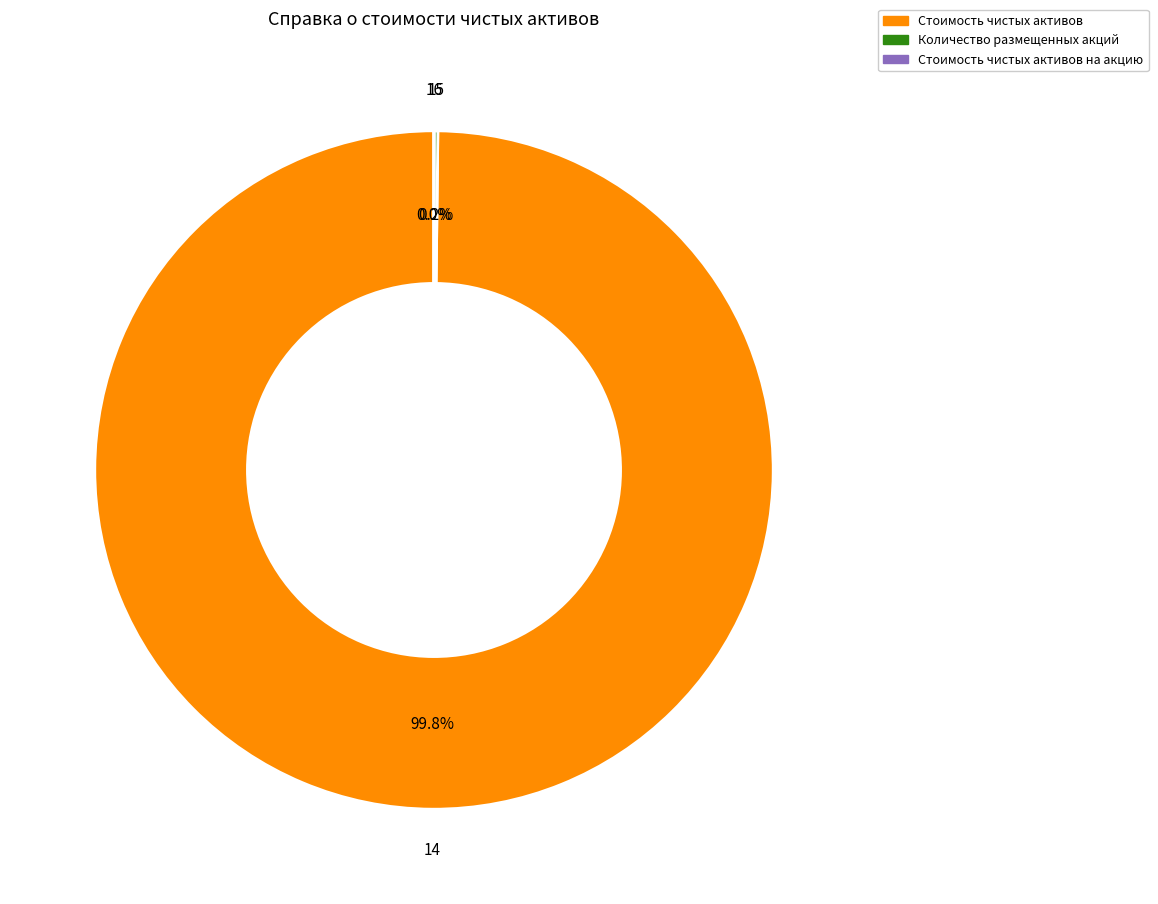

Which slice represents more than half of the pie?

14